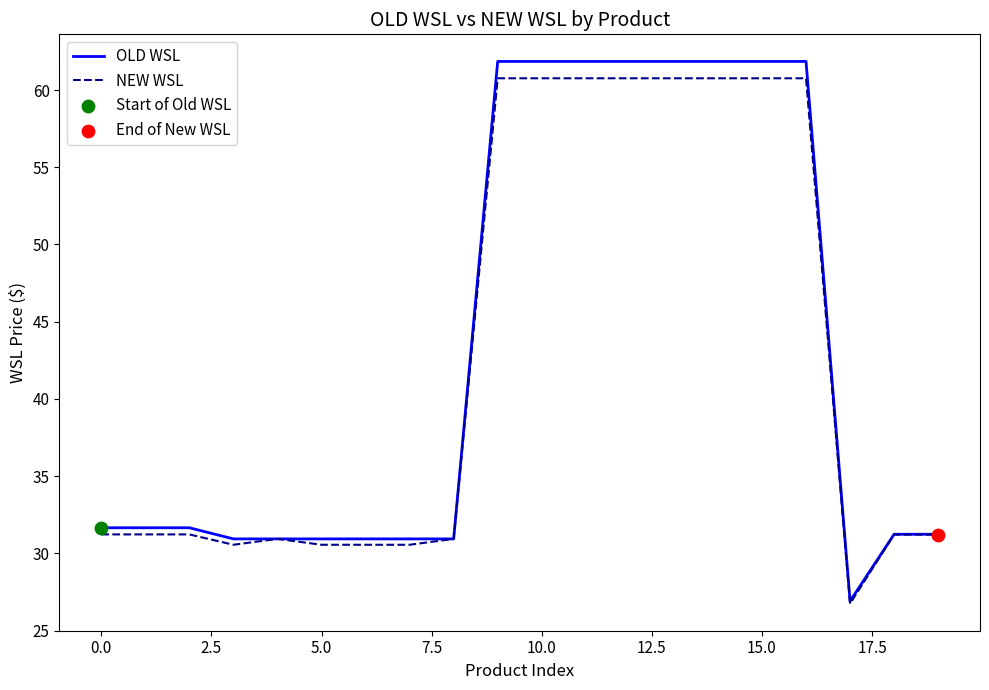

Which series has the widest spread of values?

OLD WSL